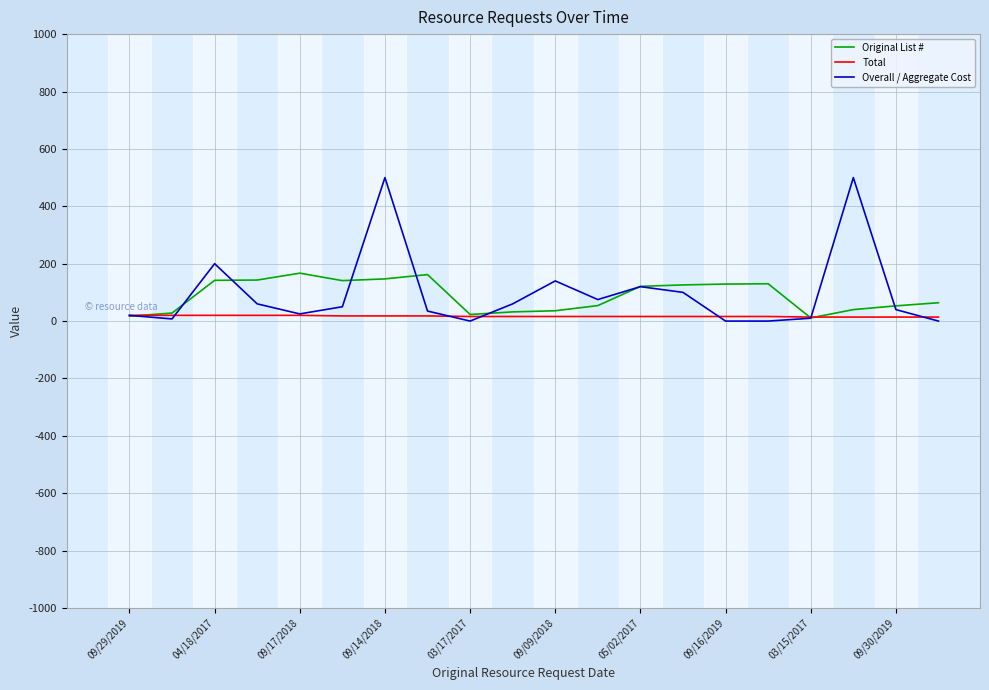

Which series has the widest spread of values?

Overall / Aggregate Cost